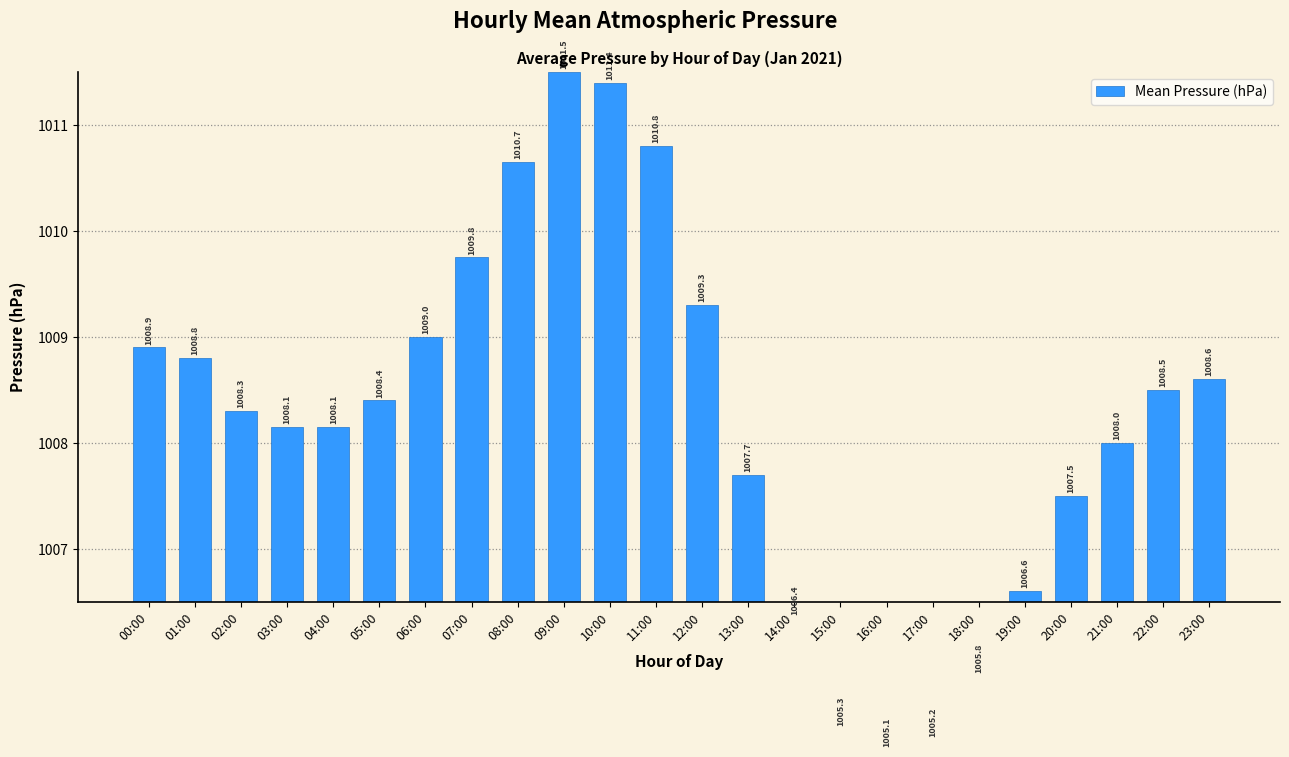

Are the bars horizontal?

No